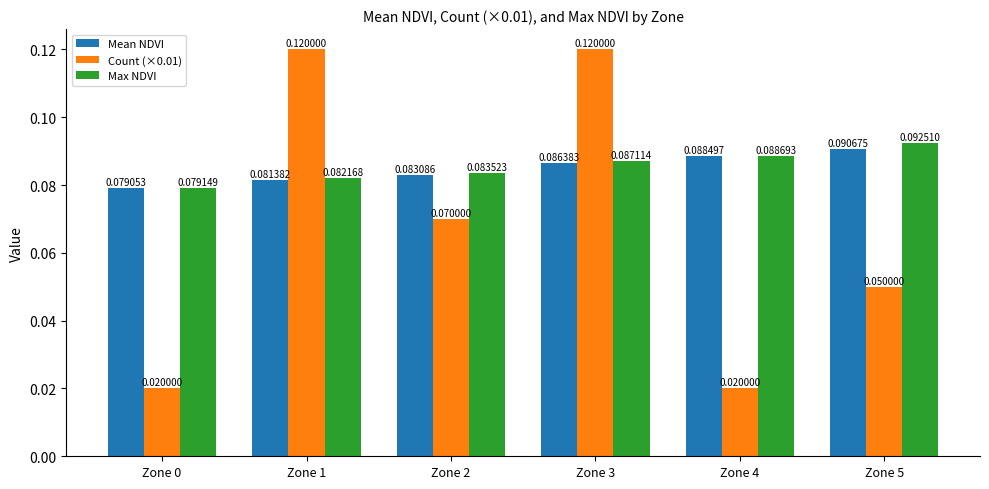

True or false: Count (×0.01) has a value of 0.2 at Zone 1.

False